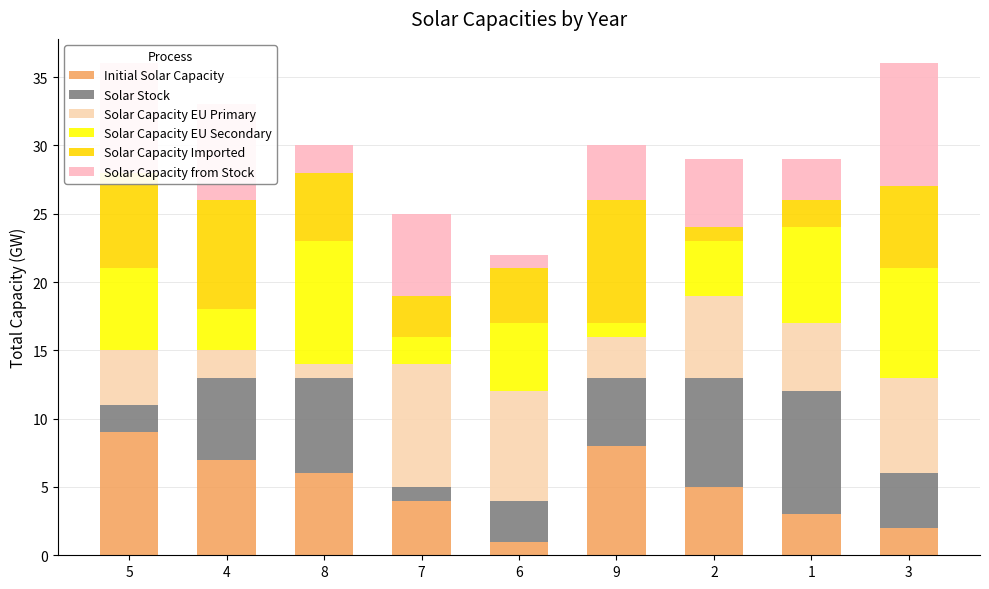

What is the label of the 4th bar from the right?

9